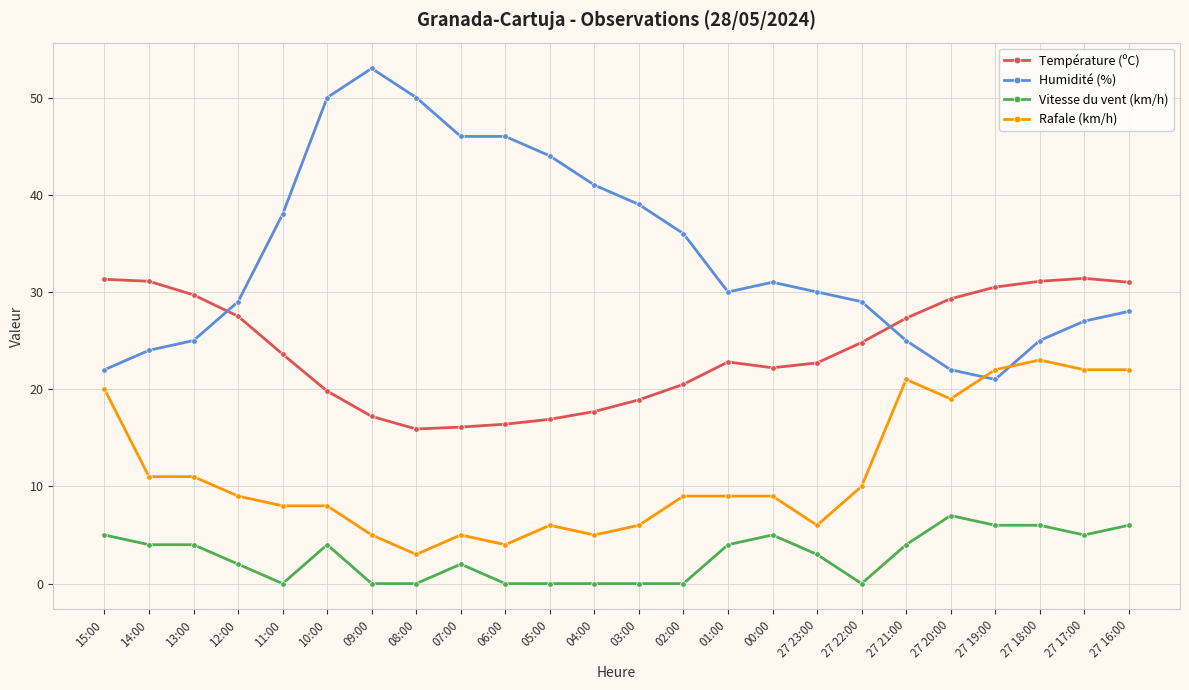

Between which two adjacent categories do Humidité (%) and Rafale (km/h) first intersect?

27 20:00 and 27 19:00